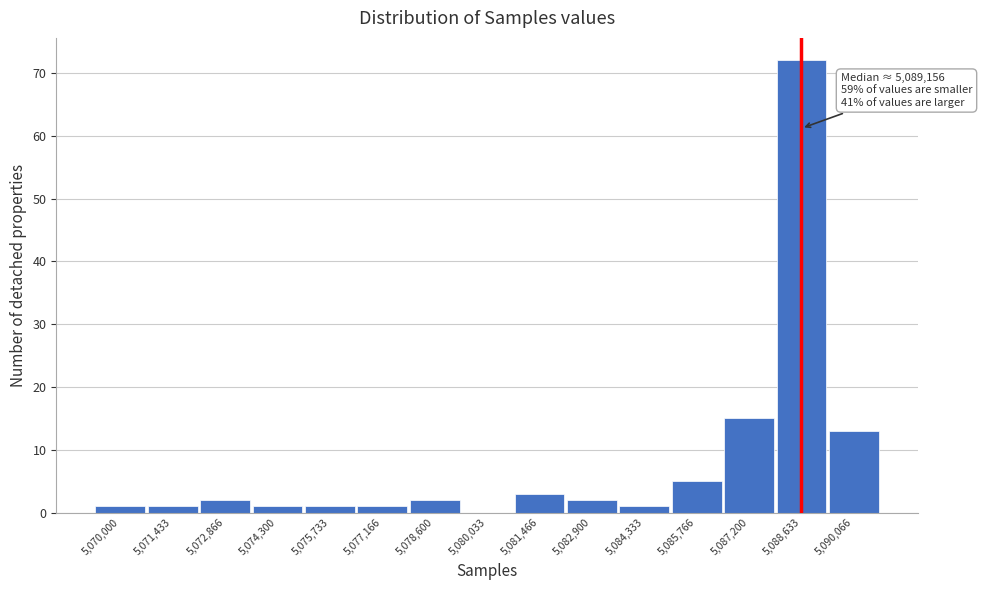

Reading left to right, transcribe all the data shown in this chart.

5,070,000=1	5,071,433=1	5,072,866=2	5,074,300=1	5,075,733=1	5,077,166=1	5,078,600=2	5,080,033=0	5,081,466=3	5,082,900=2	5,084,333=1	5,085,766=5	5,087,200=15	5,088,633=72	5,090,066=13